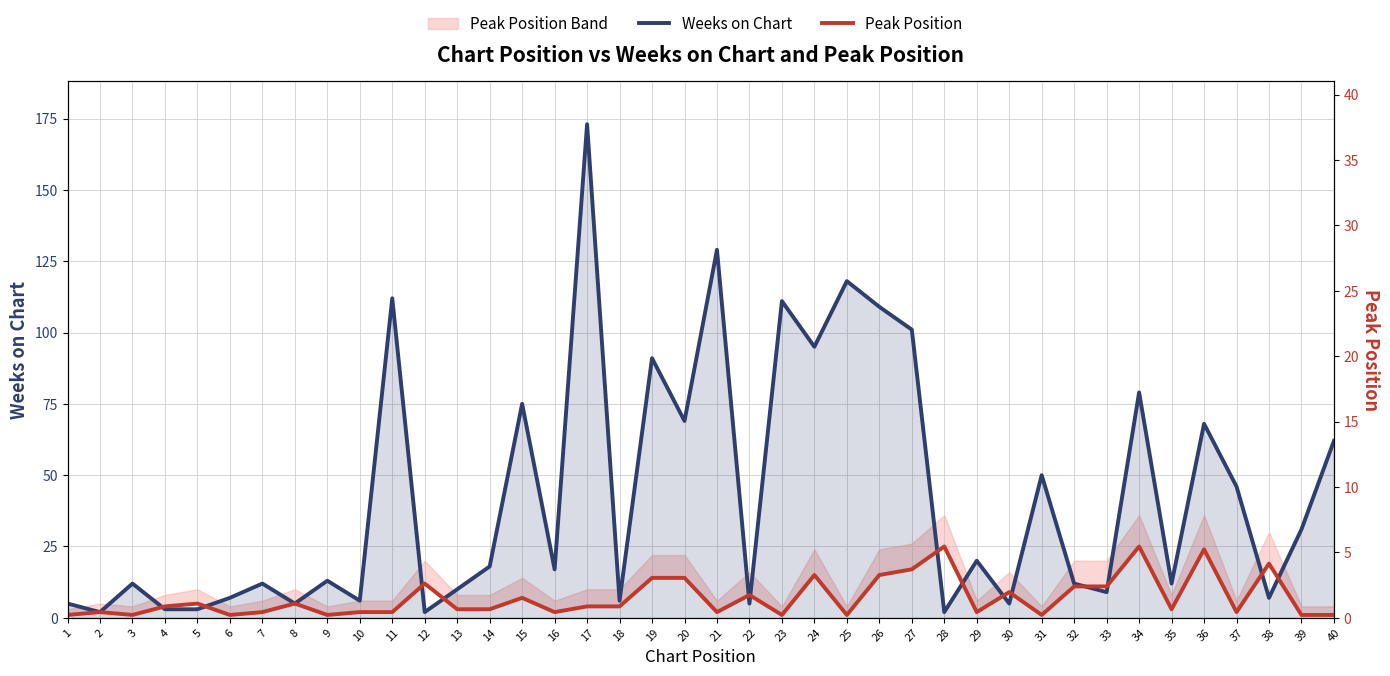

Is it true that Peak Position equals 37 at 34?

False